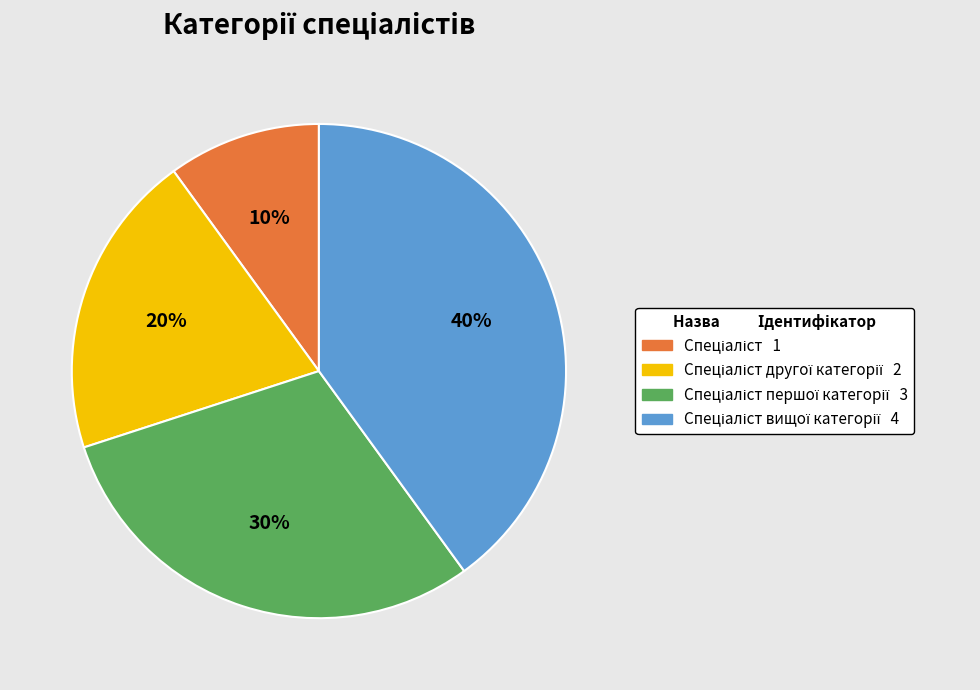

Count the number of slices in the pie.

4